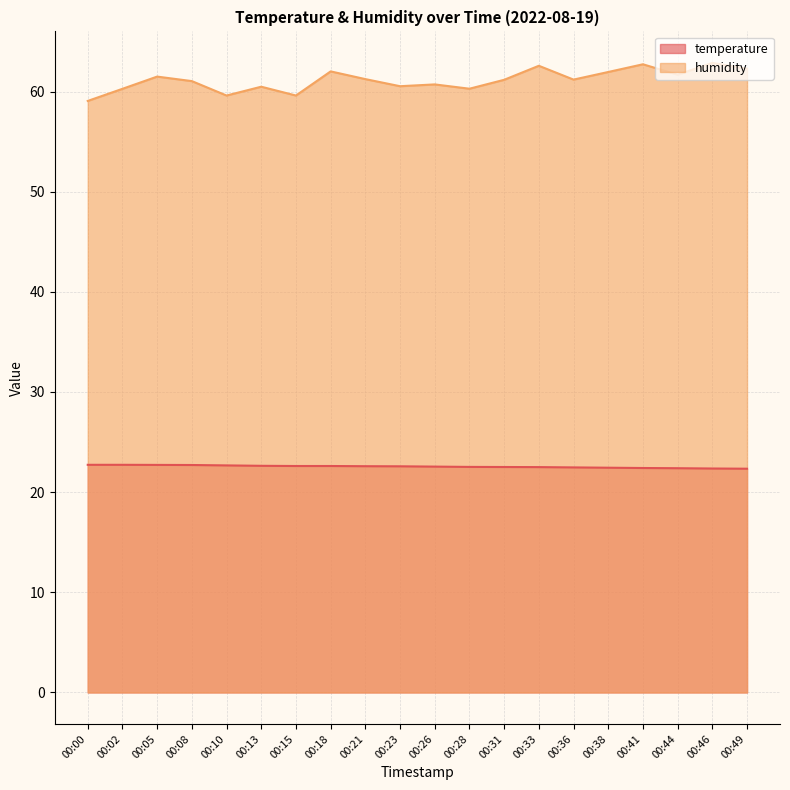

True or false: temperature has a value of 30.3 at 00:15.

False